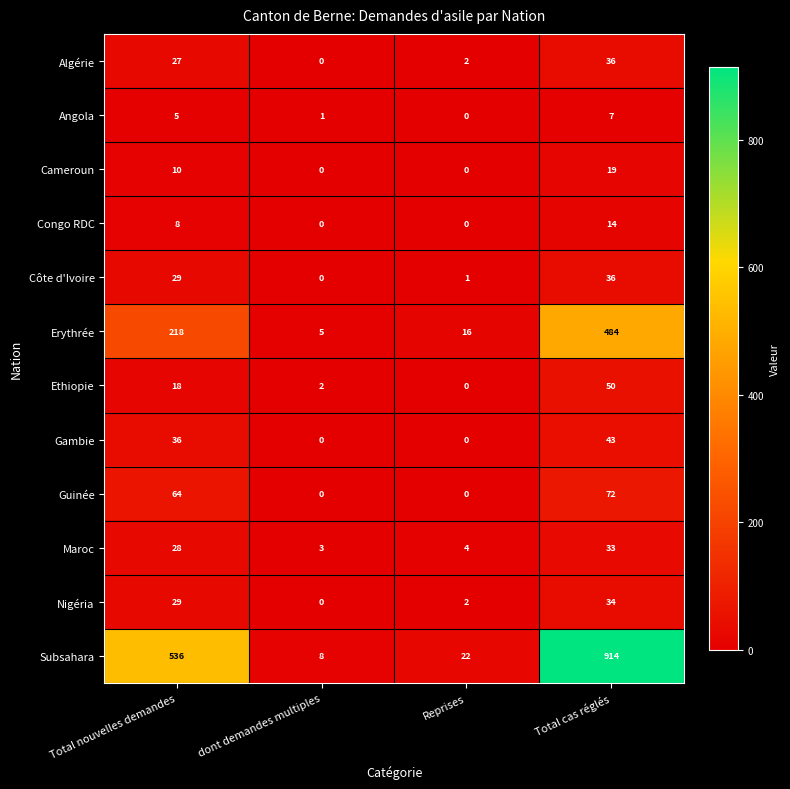

What is the maximum value shown in the chart?

914